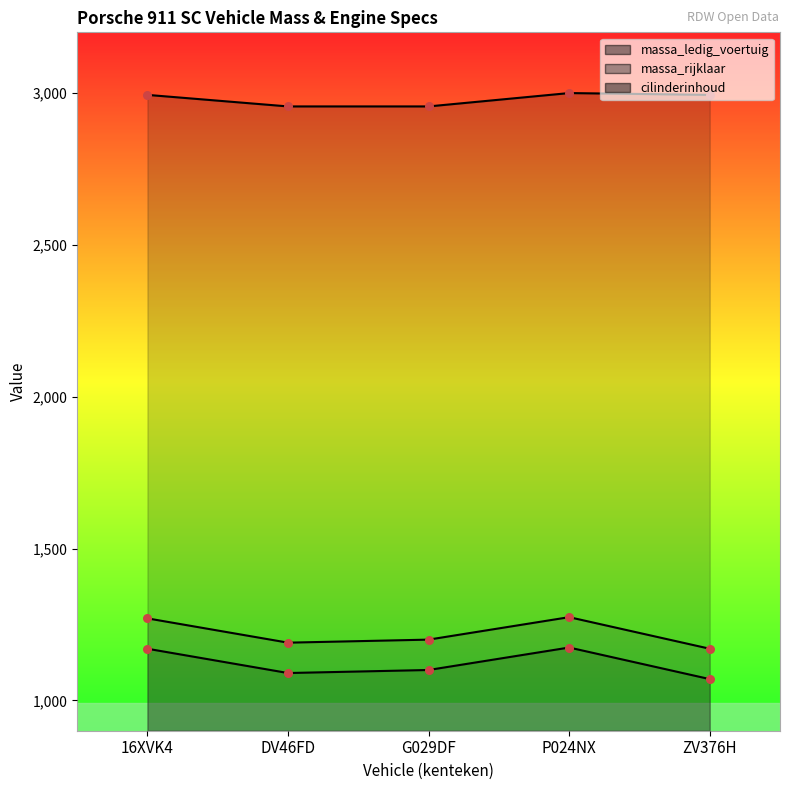

What is the total value across all series at ZV376H?

5234